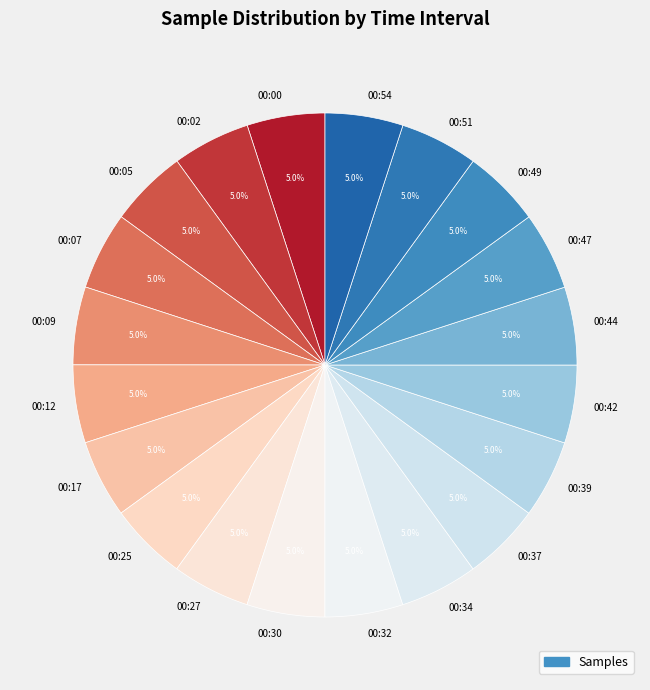

Is there any slice that represents more than half of the pie?

No